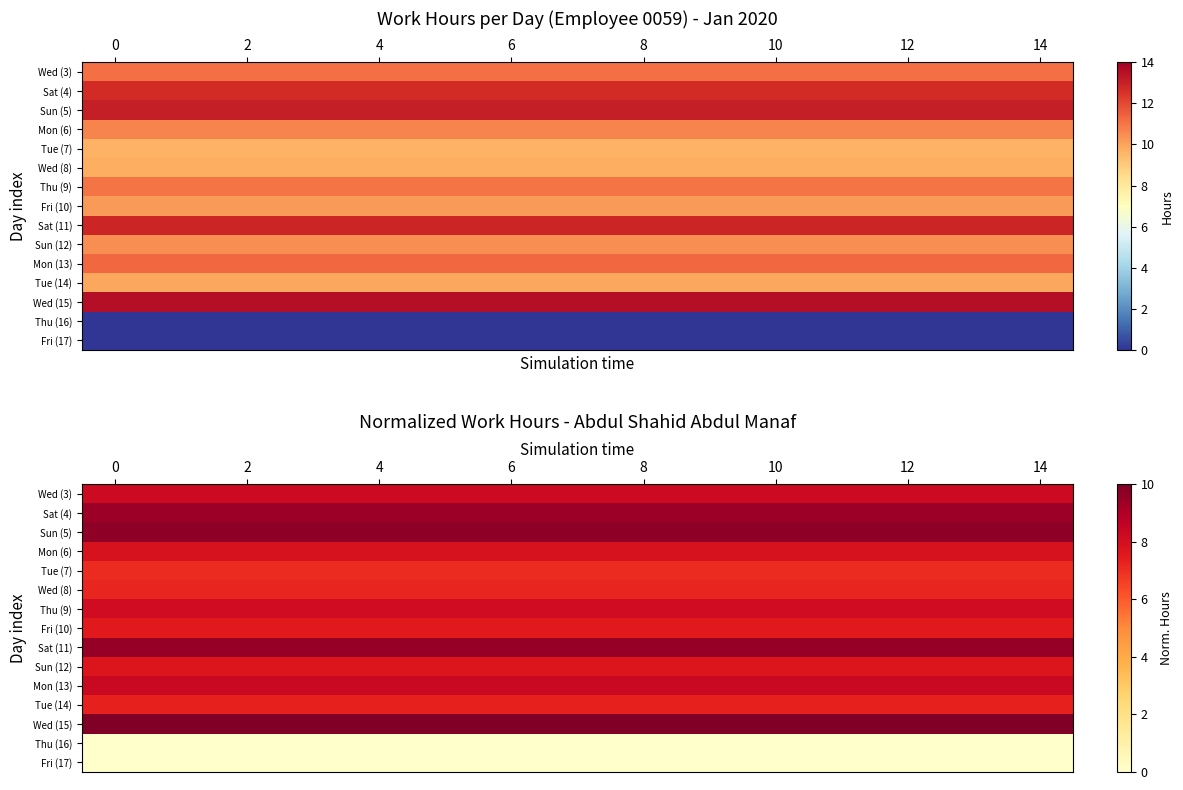

What is the sum of all Mon (13) values?

125.0